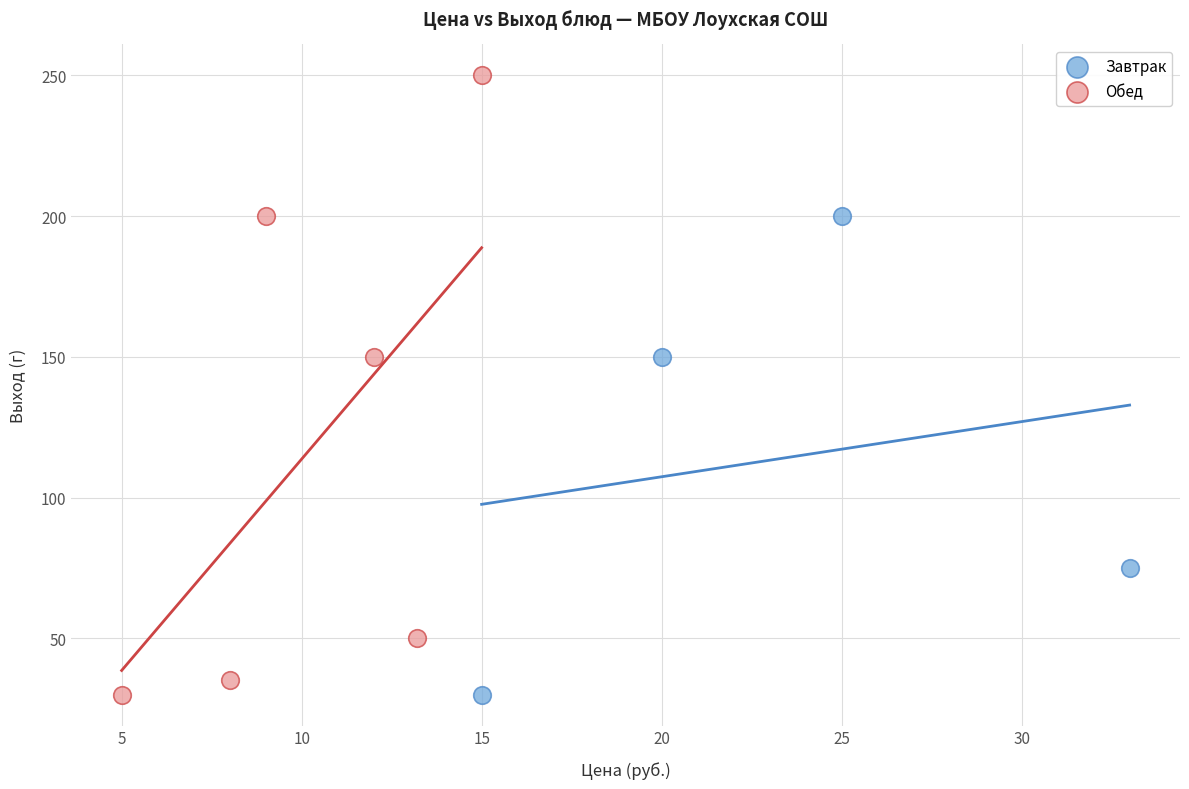

What are all the series names shown in the legend?

Завтрак, Обед